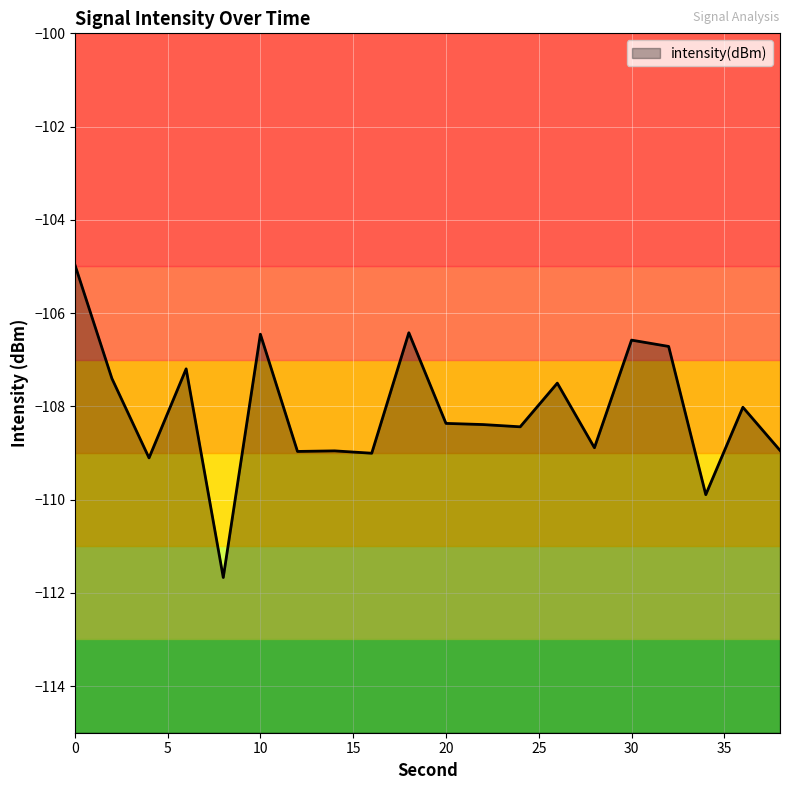

Count the number of data series in this chart.

1